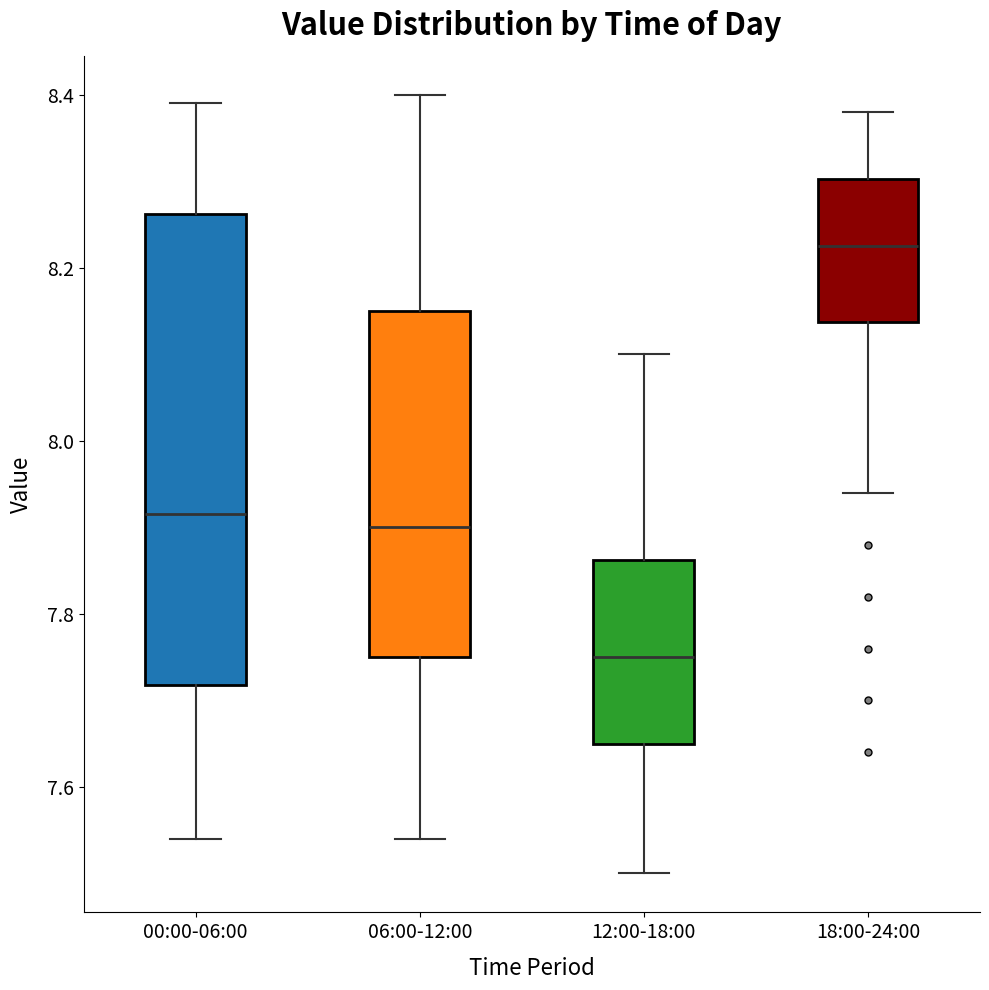

Where does the median line of the box for 12:00-18:00 sit on the y-axis? The values are not printed on the chart, so give them approximately, as read against the axis.

7.76